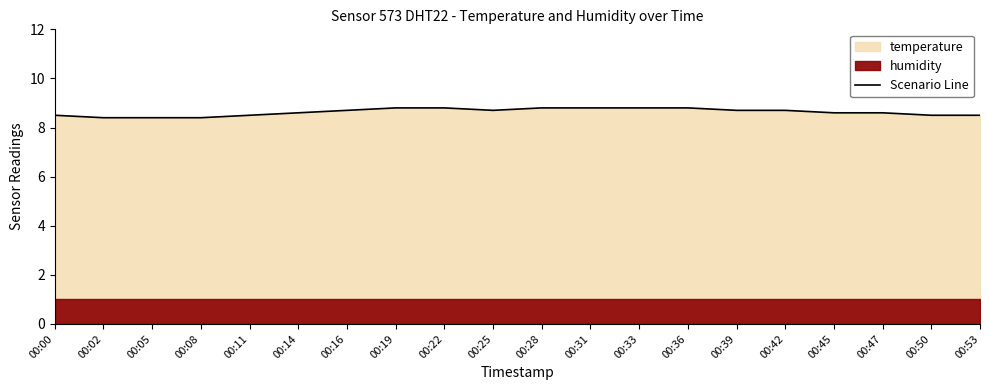

Reading right to left, what are all the values shown in this chart?

00:53=8.5	00:50=8.5	00:47=8.6	00:45=8.6	00:42=8.7	00:39=8.7	00:36=8.8	00:33=8.8	00:31=8.8	00:28=8.8	00:25=8.7	00:22=8.8	00:19=8.8	00:16=8.7	00:14=8.6	00:11=8.5	00:08=8.4	00:05=8.4	00:02=8.4	00:00=8.5